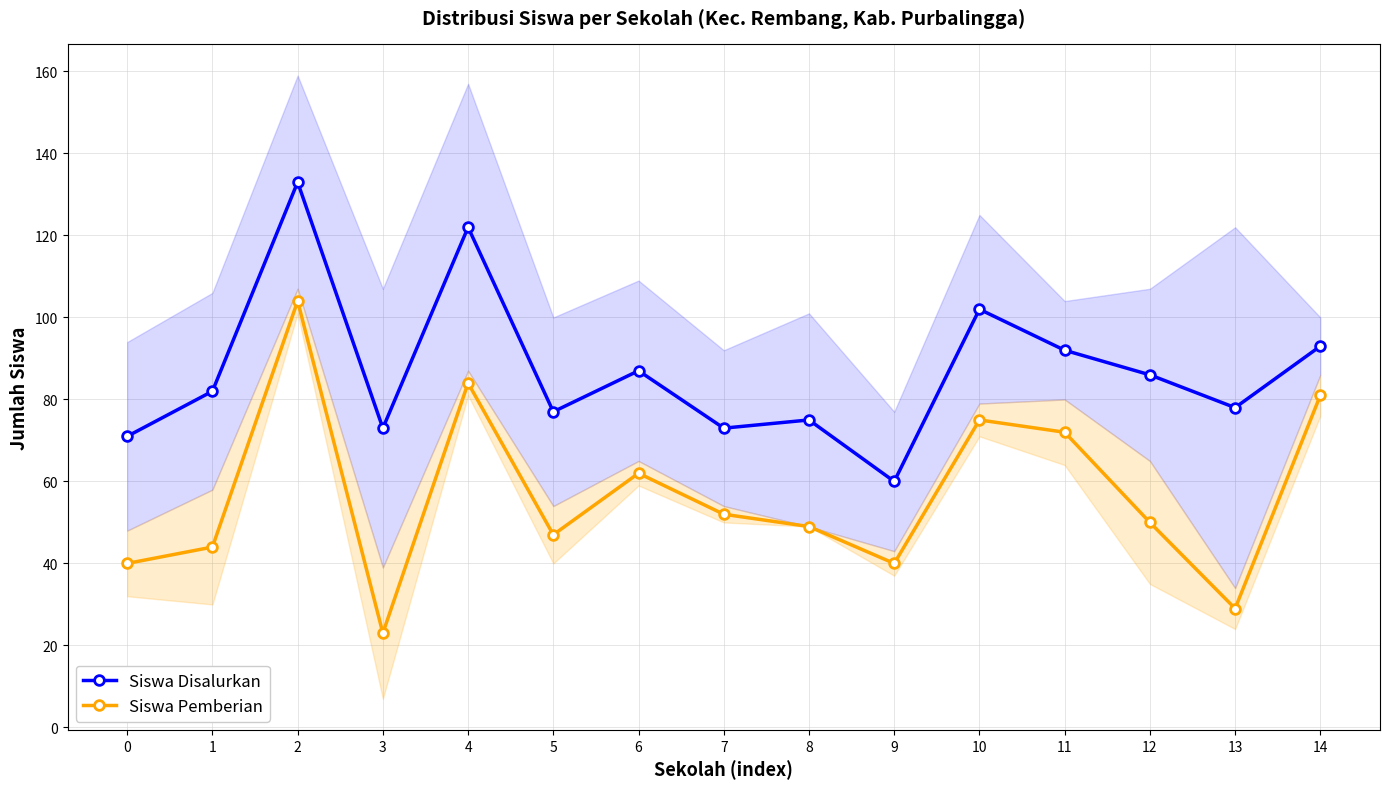

Reading left to right, extract all data points from this chart.

Siswa Disalurkan: 0=71	1=82	2=133	3=73	4=122	5=77	6=87	7=73	8=75	9=60	10=102	11=92	12=86	13=78	14=93
Siswa Pemberian: 0=40	1=44	2=104	3=23	4=84	5=47	6=62	7=52	8=49	9=40	10=75	11=72	12=50	13=29	14=81